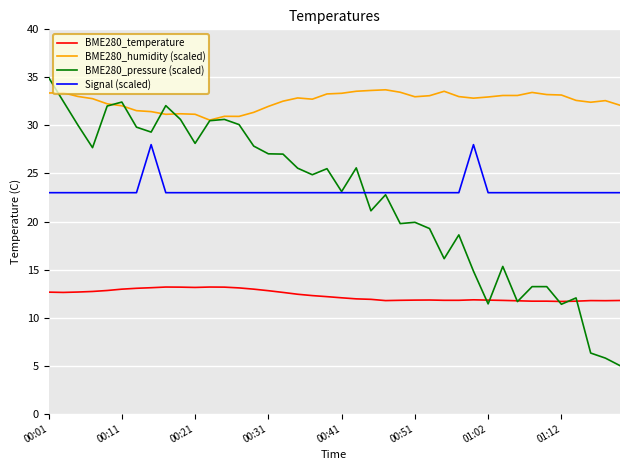

In Signal (scaled), how many points are higher than both neighbors (excluding endpoints)?

2